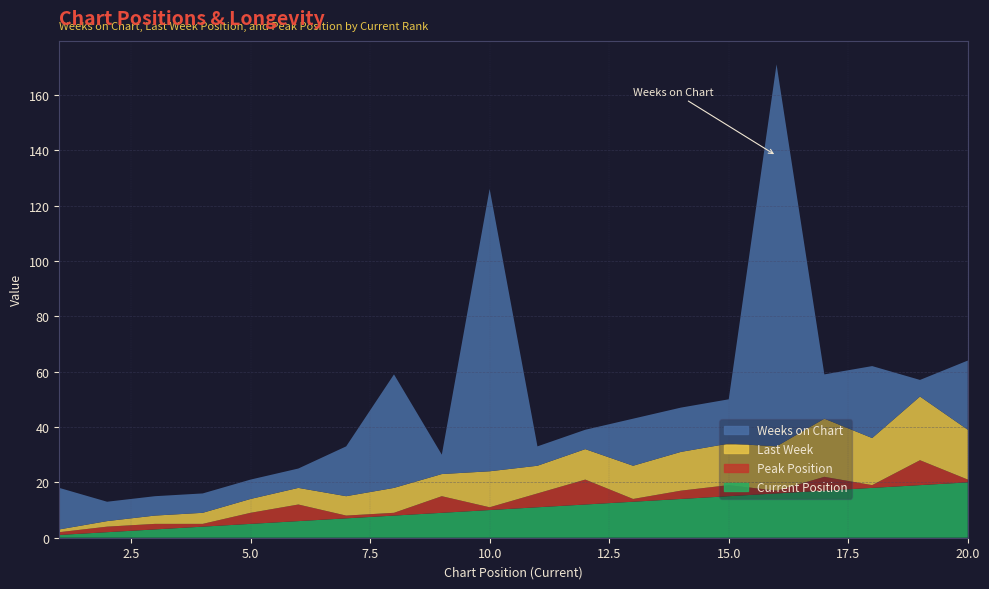

Reading left to right, transcribe all the data shown in this chart.

Weeks on Chart: 1=15	2=7	3=7	4=7	5=7	6=7	7=18	8=41	9=7	10=102	11=7	12=7	13=17	14=16	15=16	16=138	17=16	18=26	19=6	20=25
Last Week: 1=1	2=2	3=3	4=4	5=5	6=6	7=7	8=9	9=8	10=13	11=10	12=11	13=12	14=14	15=15	16=16	17=21	18=17	19=23	20=18
Peak Position: 1=1	2=2	3=2	4=1	5=4	6=6	7=1	8=1	9=6	10=1	11=5	12=9	13=1	14=3	15=4	16=1	17=5	18=1	19=9	20=1
Current Position: 1=1	2=2	3=3	4=4	5=5	6=6	7=7	8=8	9=9	10=10	11=11	12=12	13=13	14=14	15=15	16=16	17=17	18=18	19=19	20=20